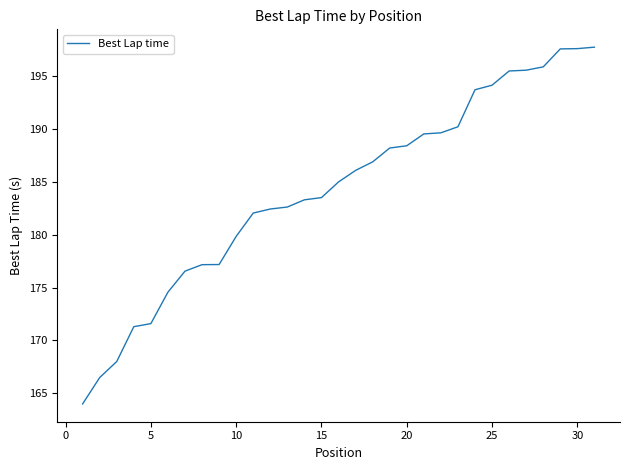

What is the difference between the maximum and minimum values?

33.7